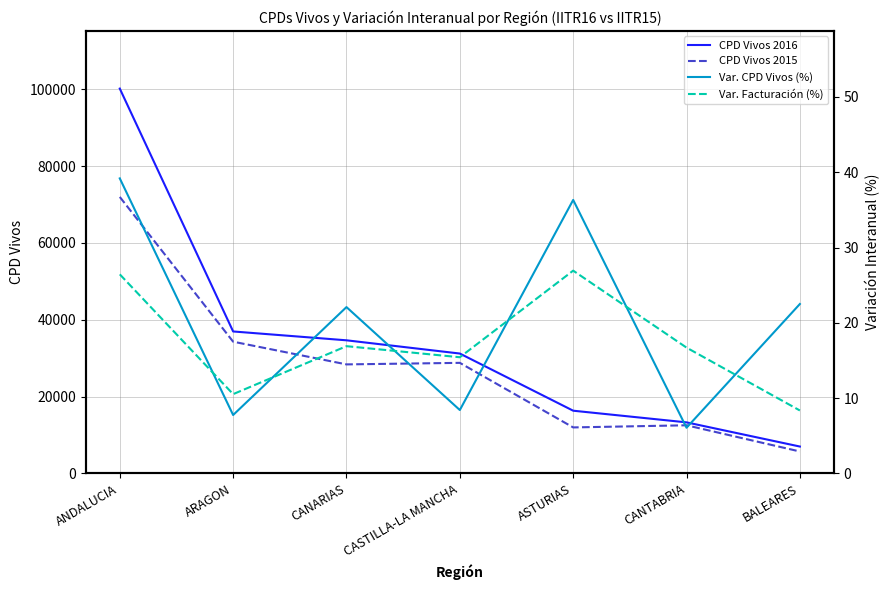

What is the value of the Var. Facturación (%) point at the 6th from the left?

16.7